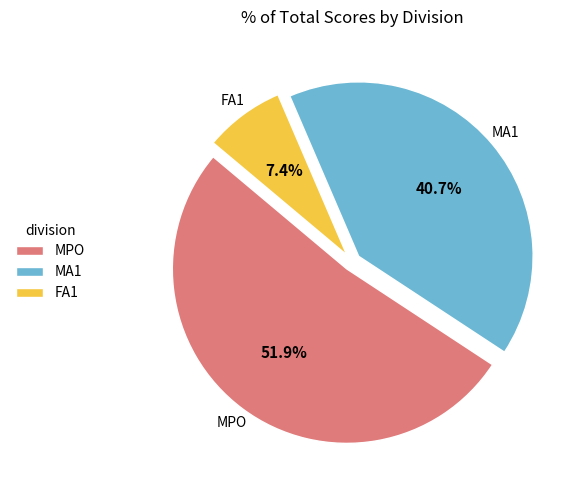

To the nearest percent, what is the difference between the largest and smallest slice percentages?

44%